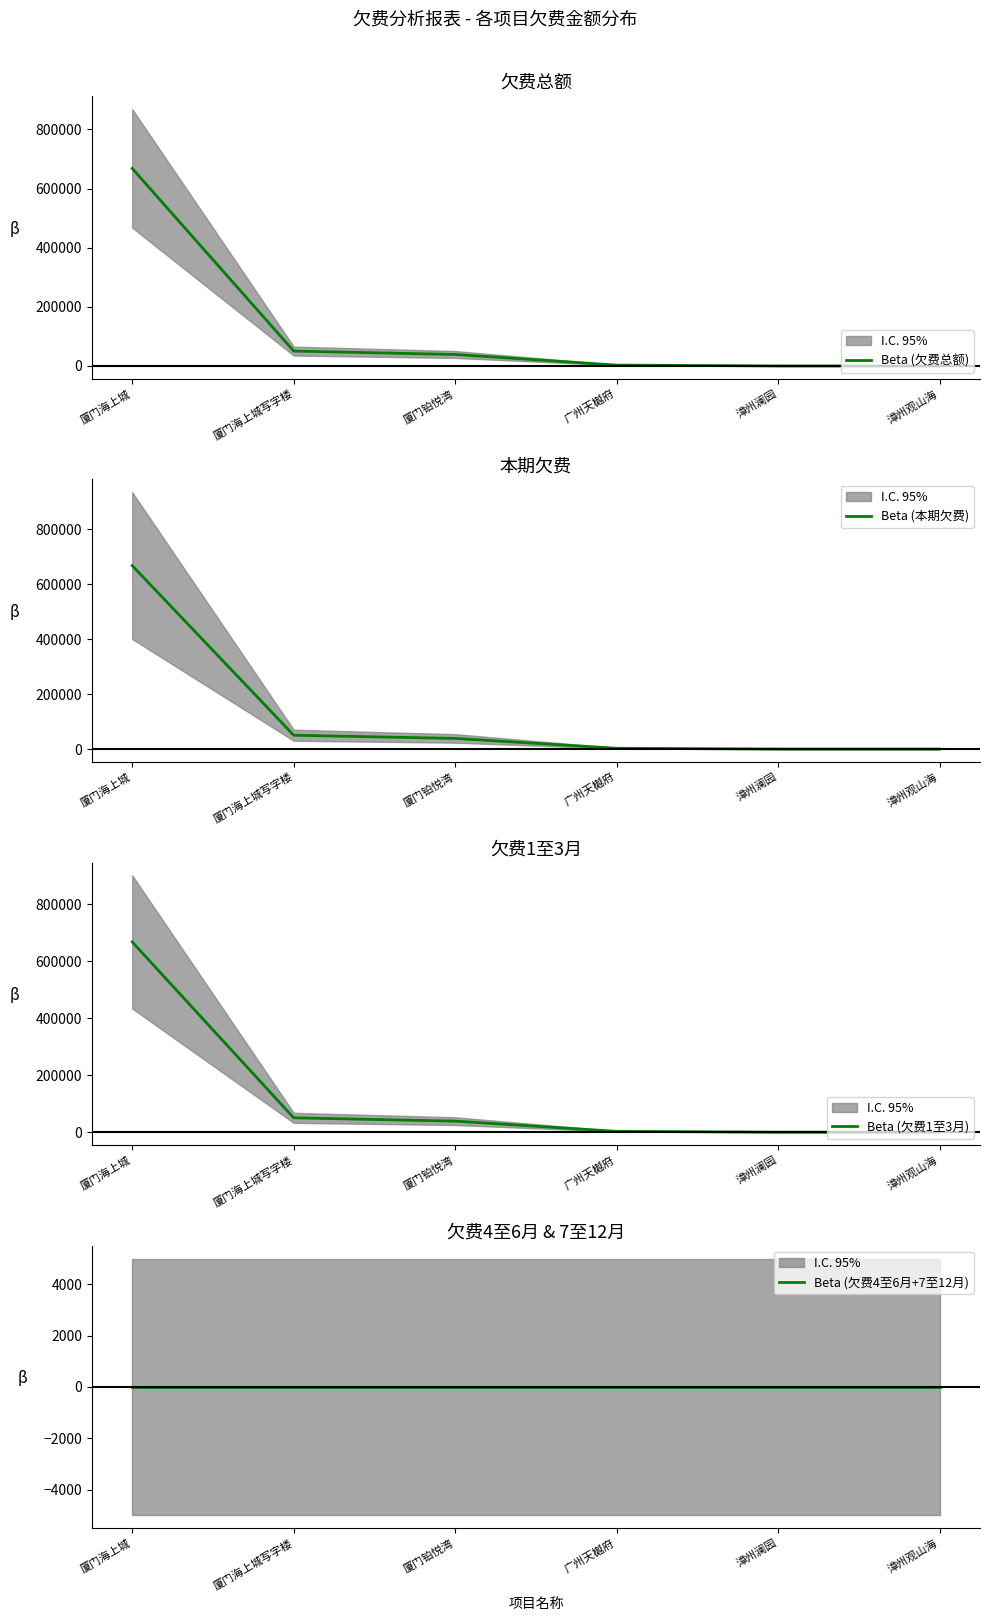

How many values in the Beta (欠费1至3月) series exceed 38731?

3